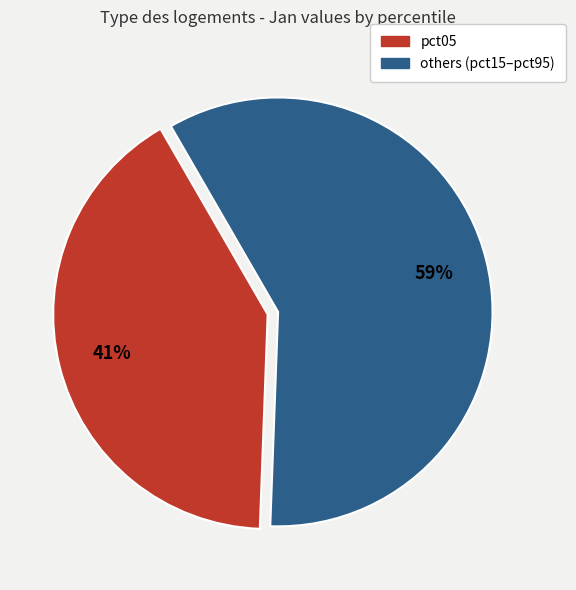

To the nearest percent, what is the difference between the largest and smallest slice percentages?

18%